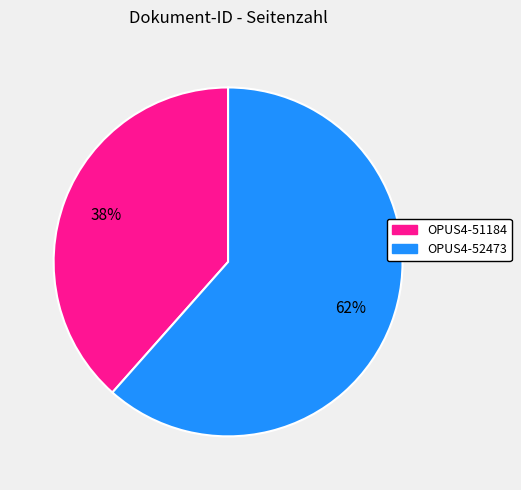

Does OPUS4-52473 represent more than half of the total?

Yes